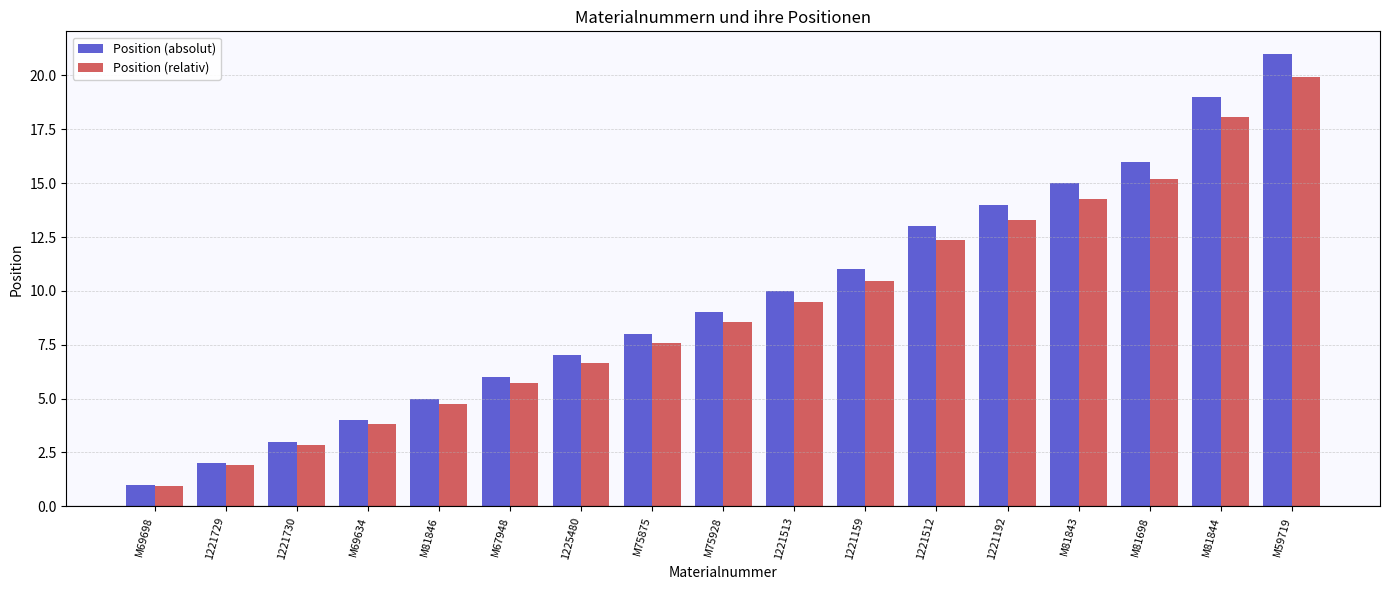

What is the sum of the Position (absolut) values at M69698 and 1221192?

15.0